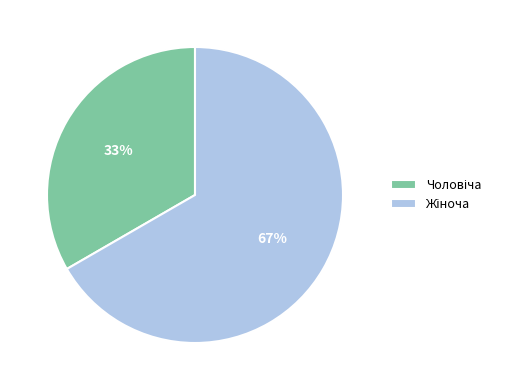

Count the number of slices in the pie.

2